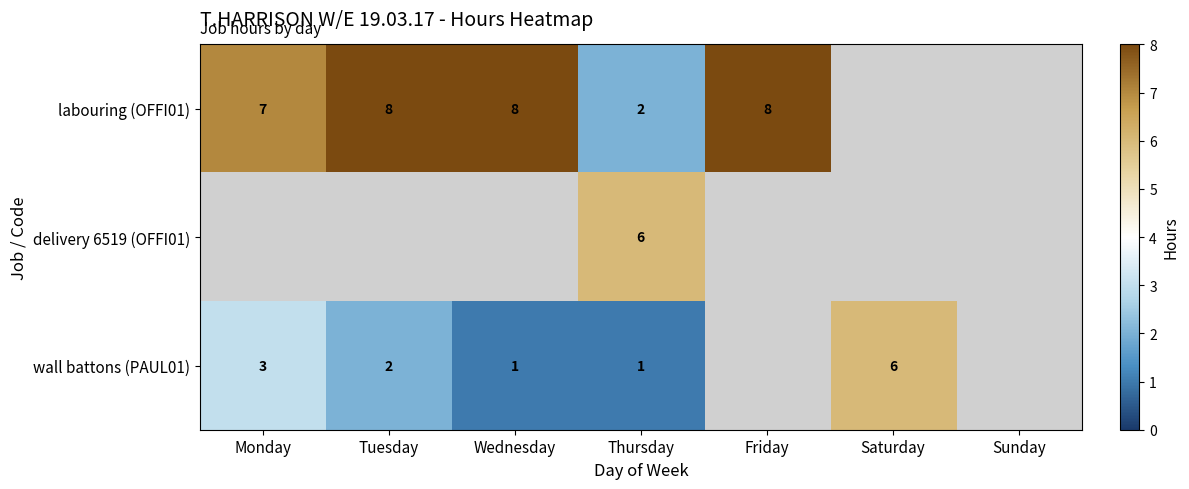

True or false: labouring (OFFI01) has a value of 12 at Tuesday.

False